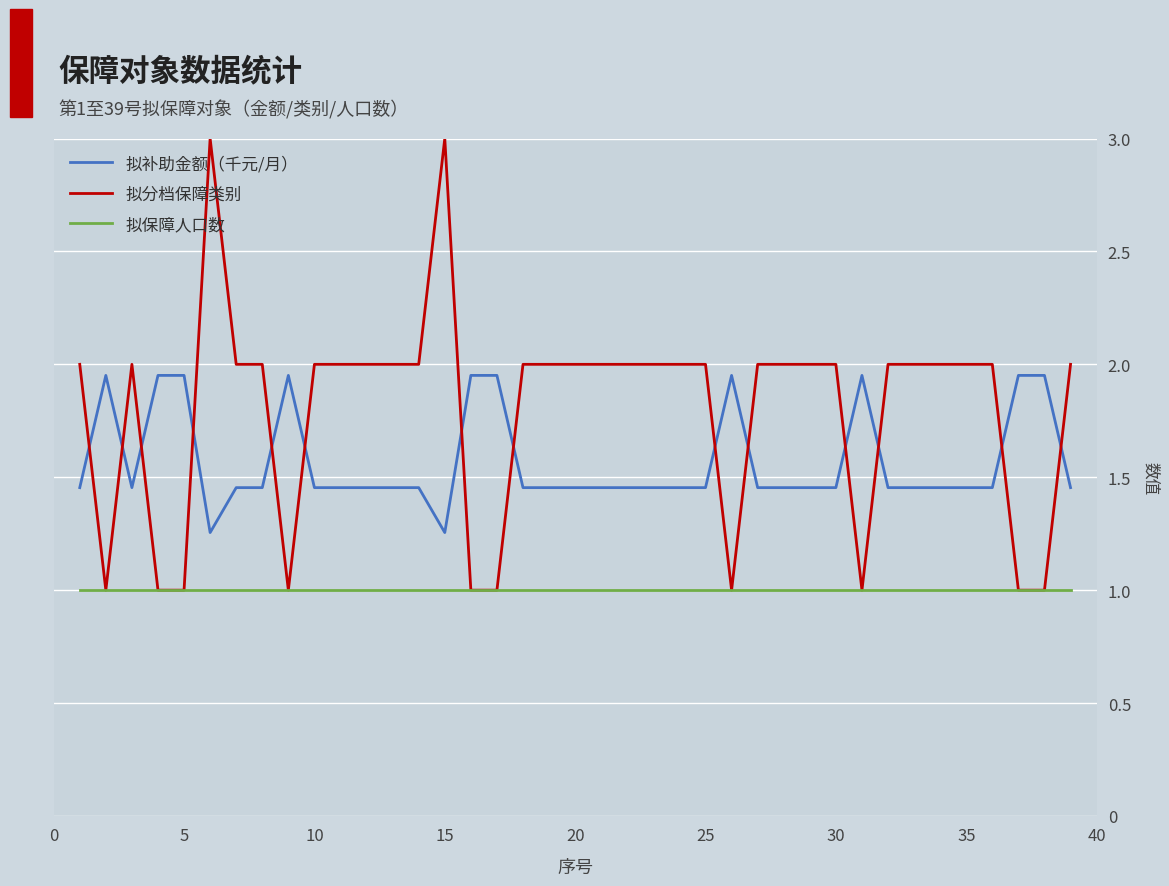

True or false: 拟补助金额（千元/月） and 拟分档保障类别 cross at least once.

True